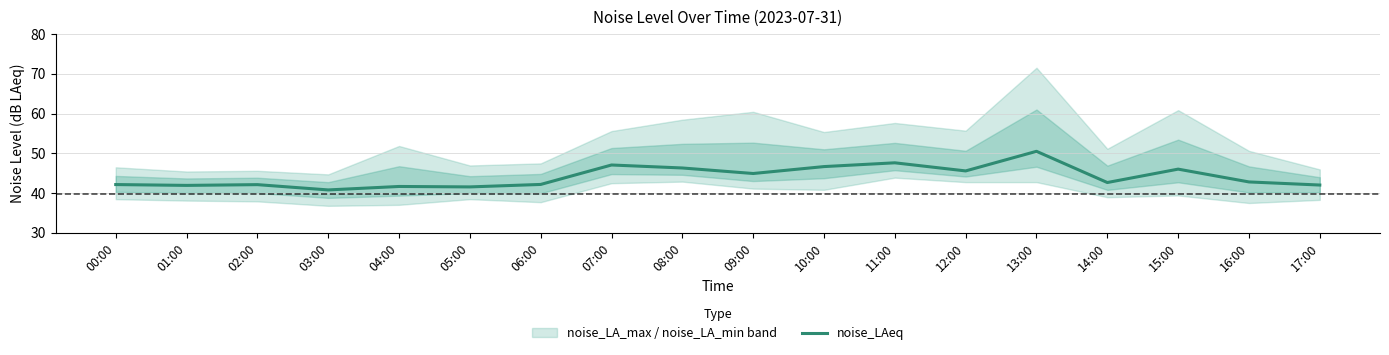

What is the difference between the second highest and minimum values?

6.8